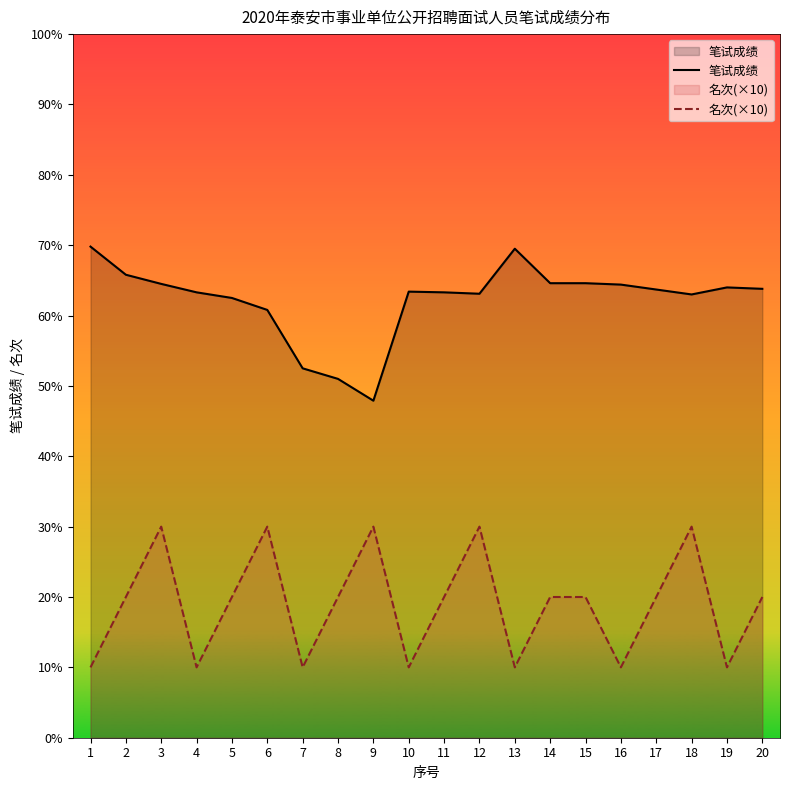

How many values in the 笔试成绩 series exceed 63?

14